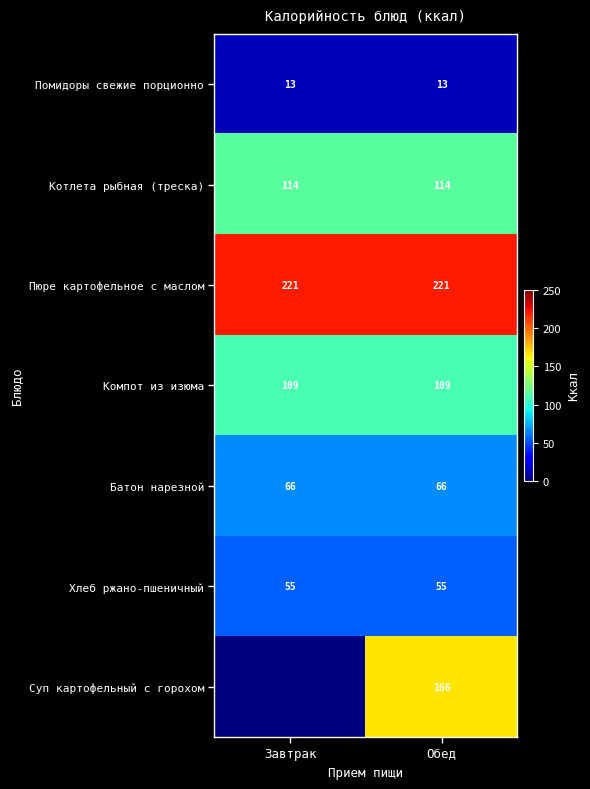

At how many categories does at least one series exceed 220?

2